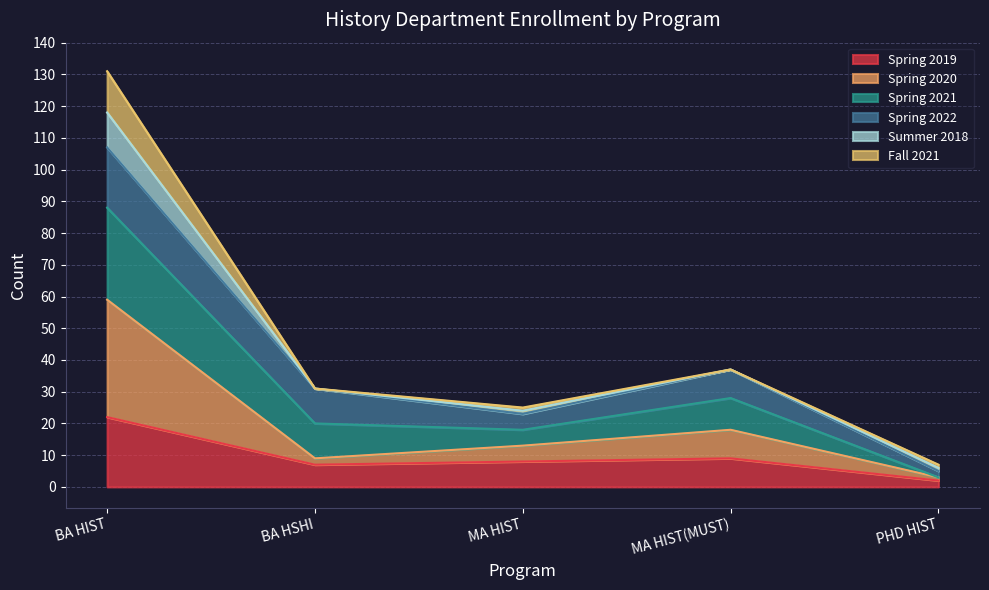

List the labels in order of Spring 2020 value, smallest first.

PHD HIST, BA HSHI, MA HIST, MA HIST(MUST), BA HIST